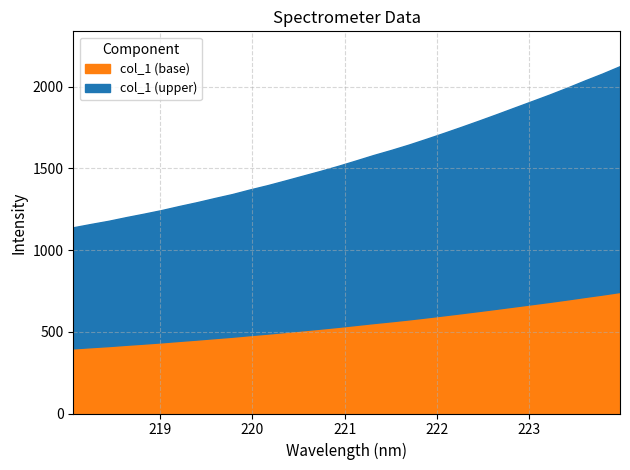

What is the maximum value for col_1 (base)?

744.1